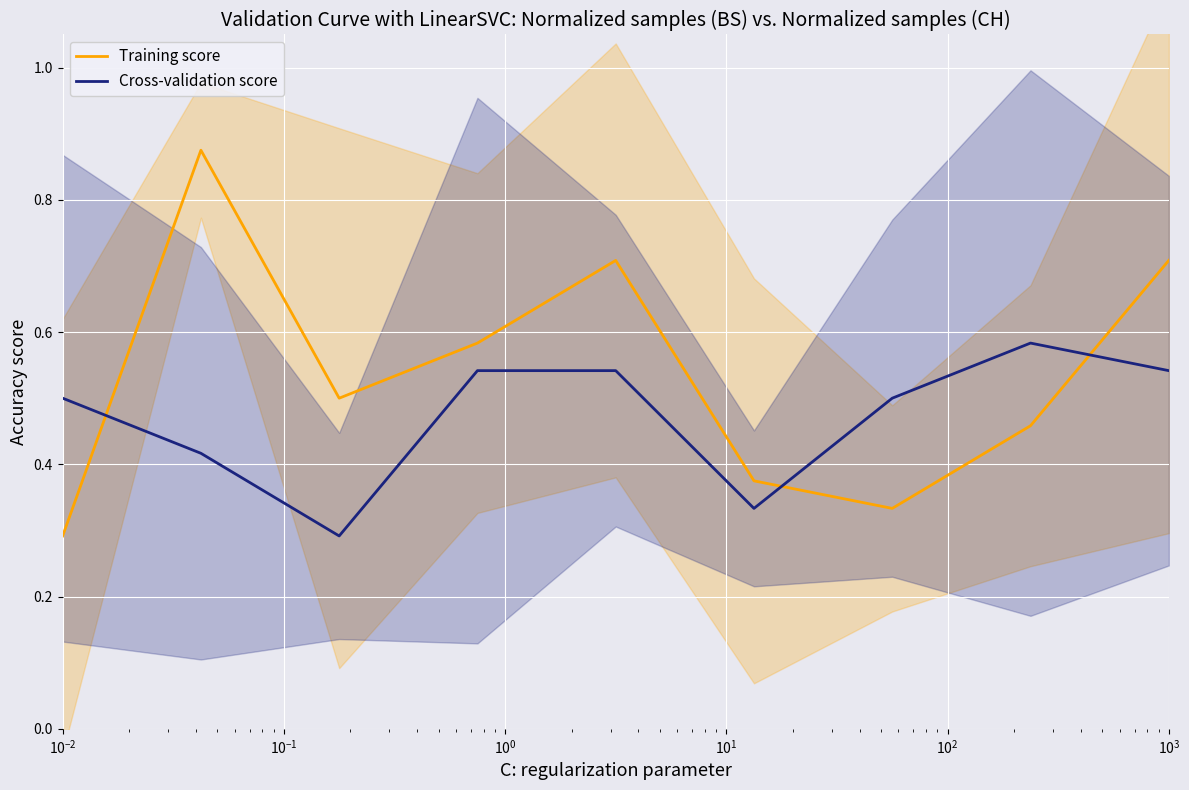

Which series ends up on top after the final intersection of Cross-validation score and Training score?

Training score